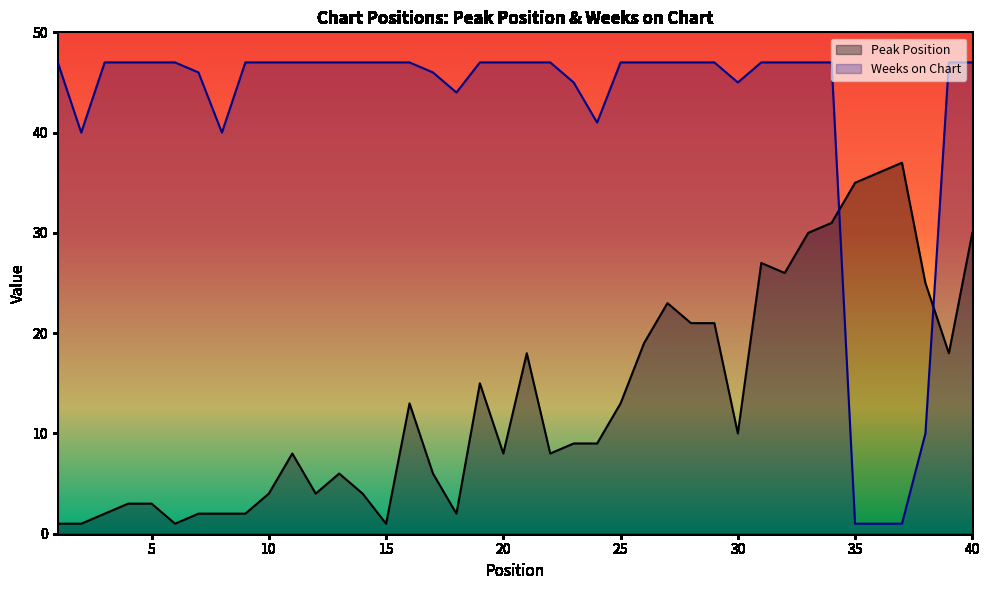

Is the value of Peak Position at 22 greater than the value of Weeks on Chart at 40?

No